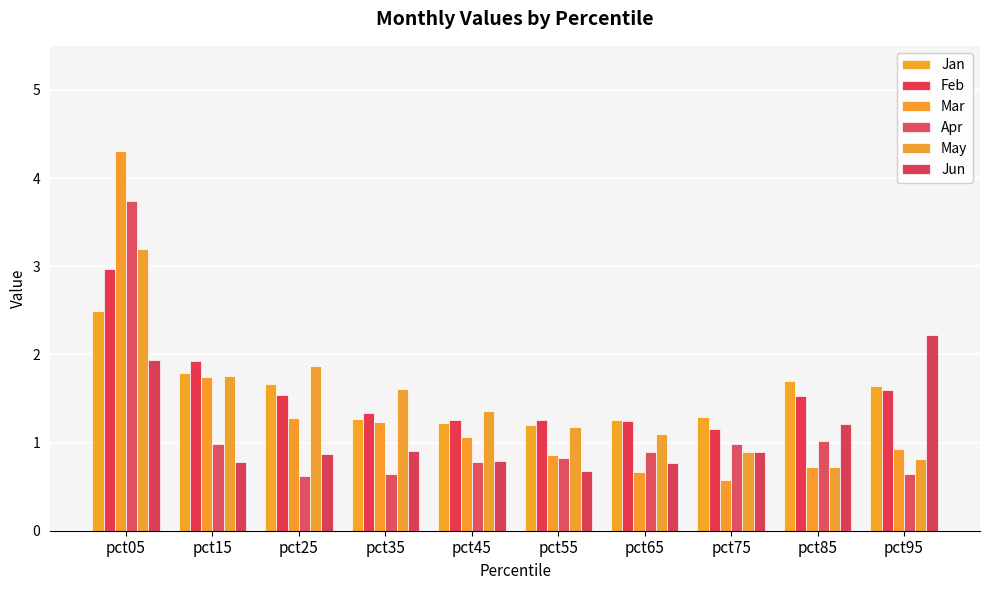

What is the minimum value shown in the chart?

0.6